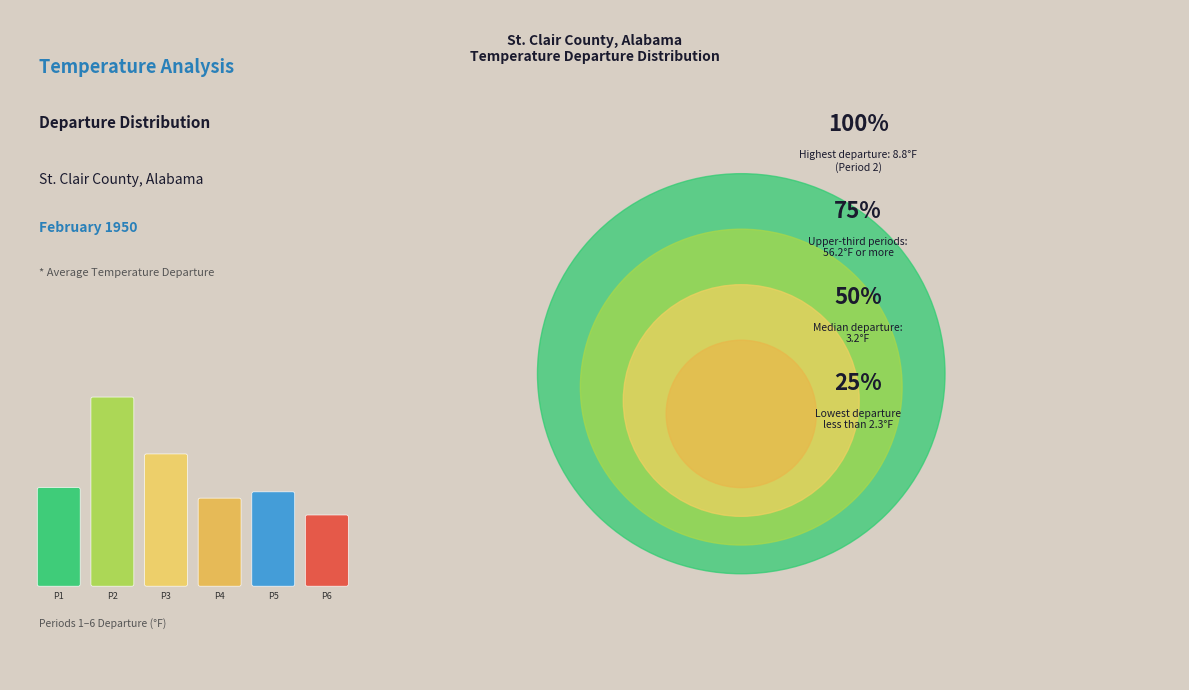

To the nearest percent, what percentage of the pie is Period 6?

7%